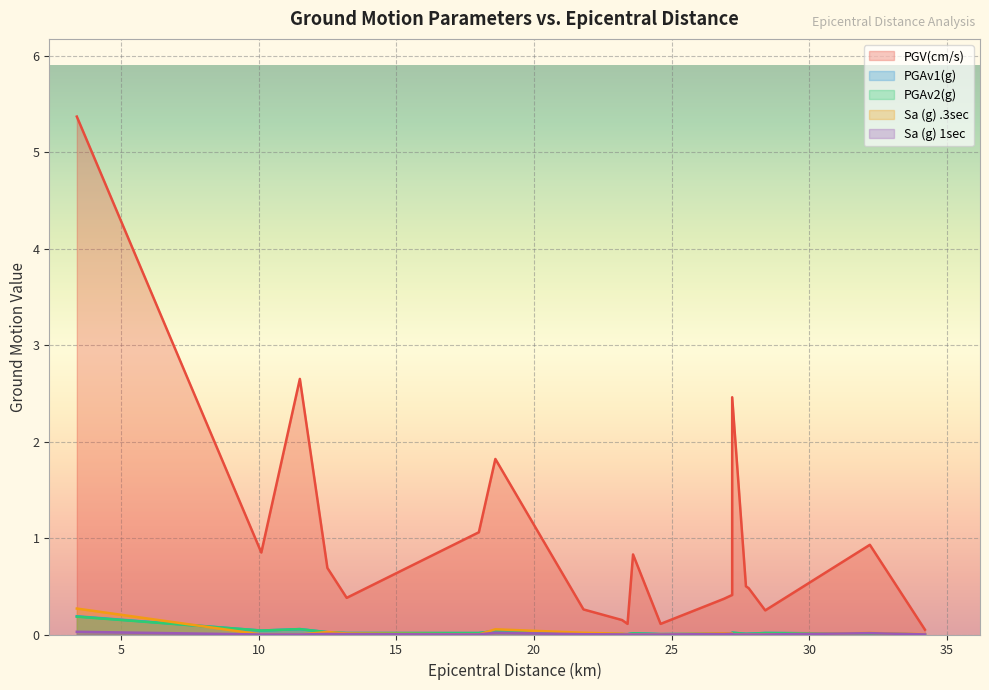

Count the number of categories in the chart.

20